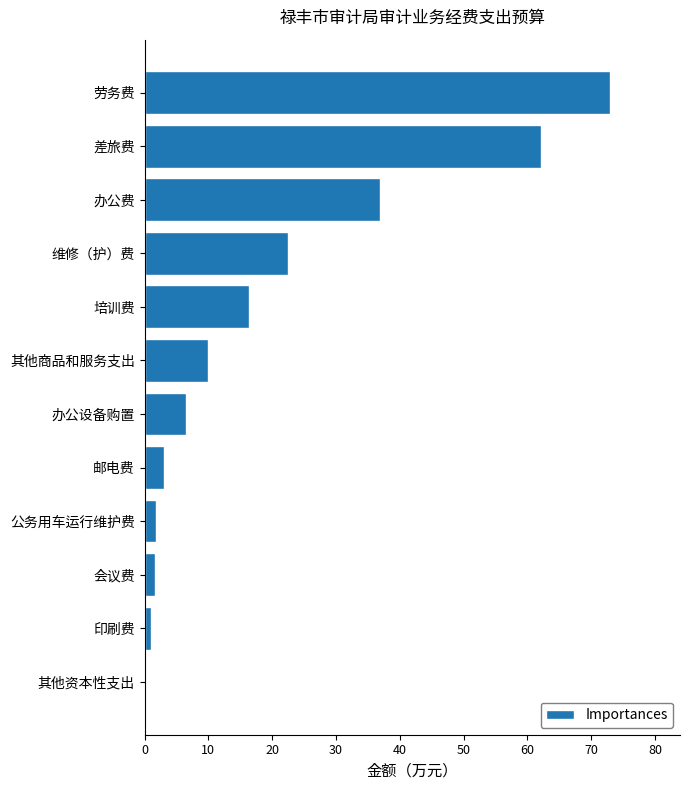

What is the change in value from 差旅费 to 劳务费?

+10.9